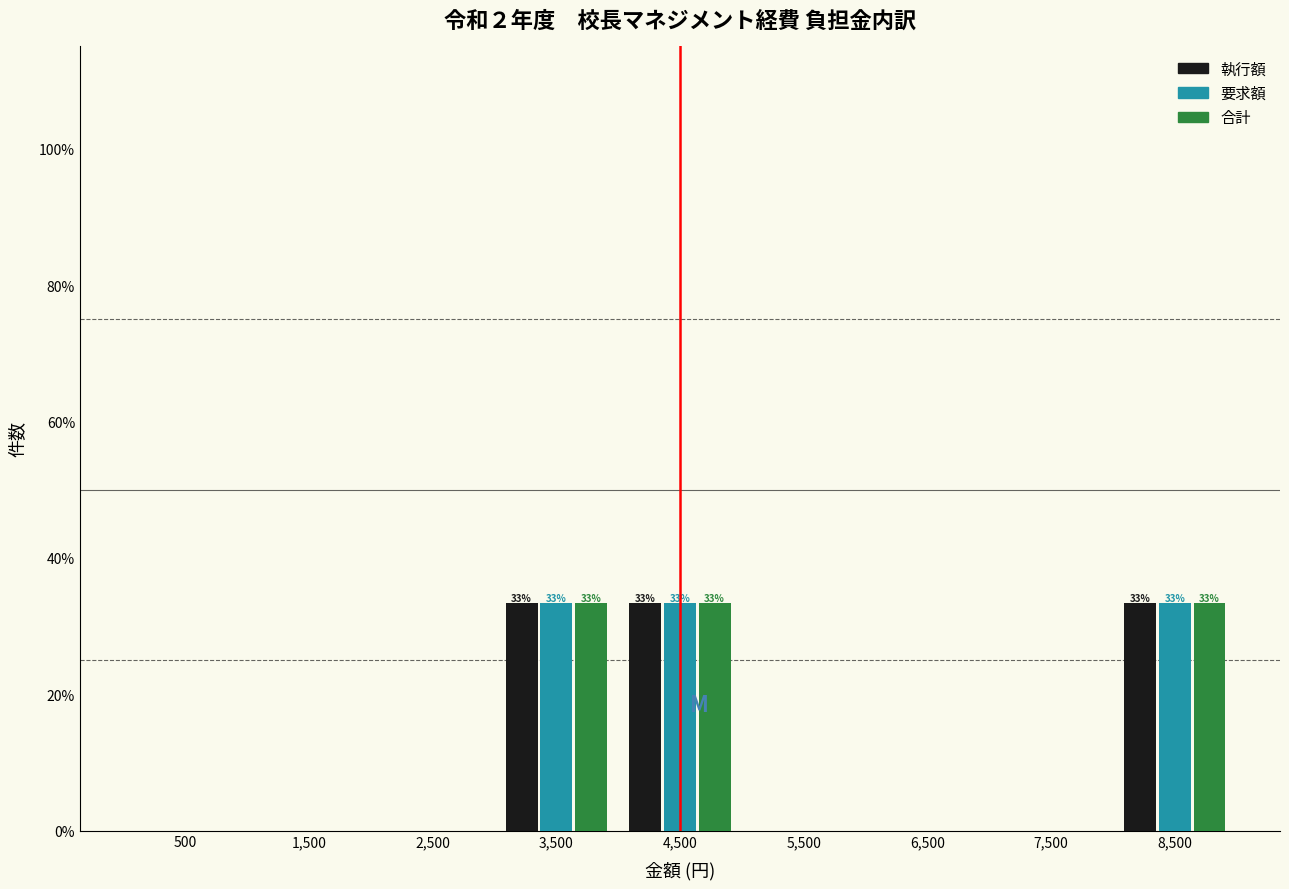

Reading left to right, what are all the values shown in this chart?

執行額: 500=0.0	1,500=0.0	2,500=0.0	3,500=33.3	4,500=33.3	5,500=0.0	6,500=0.0	7,500=0.0	8,500=33.3
要求額: 500=0.0	1,500=0.0	2,500=0.0	3,500=33.3	4,500=33.3	5,500=0.0	6,500=0.0	7,500=0.0	8,500=33.3
合計: 500=0.0	1,500=0.0	2,500=0.0	3,500=33.3	4,500=33.3	5,500=0.0	6,500=0.0	7,500=0.0	8,500=33.3